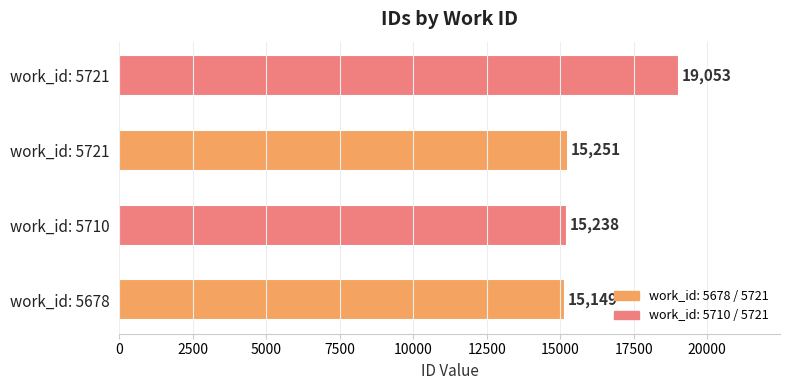

How many values are below 15251?

2